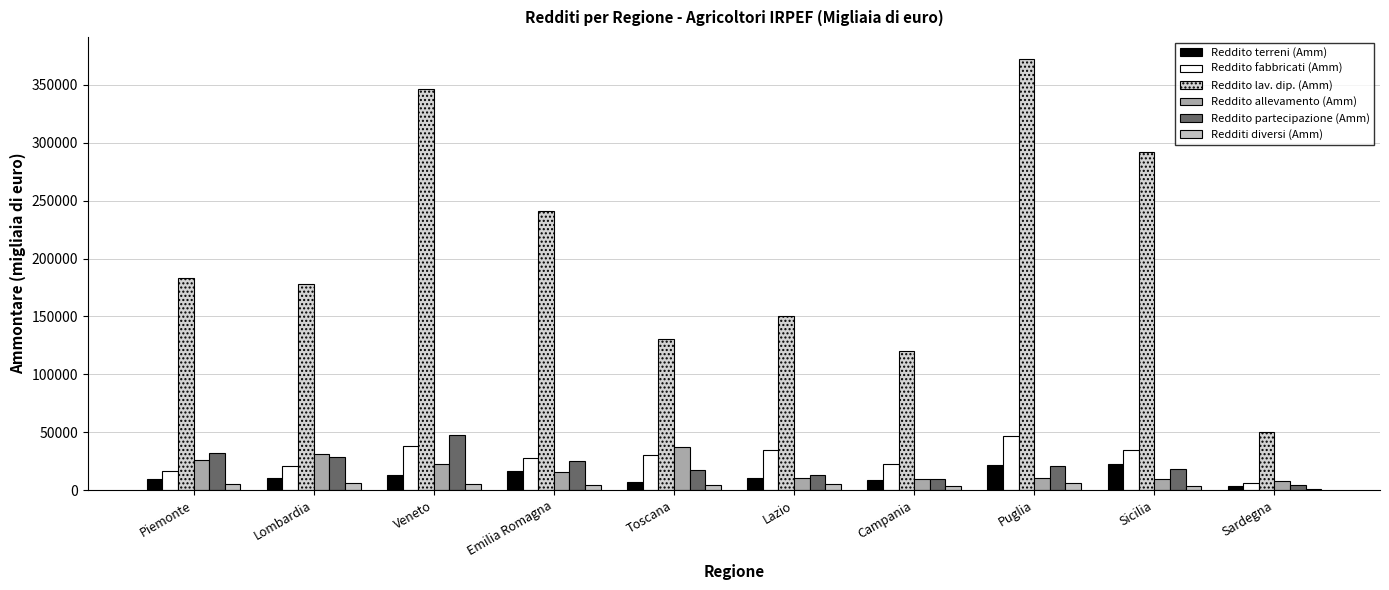

How many categories are shown in the chart?

10